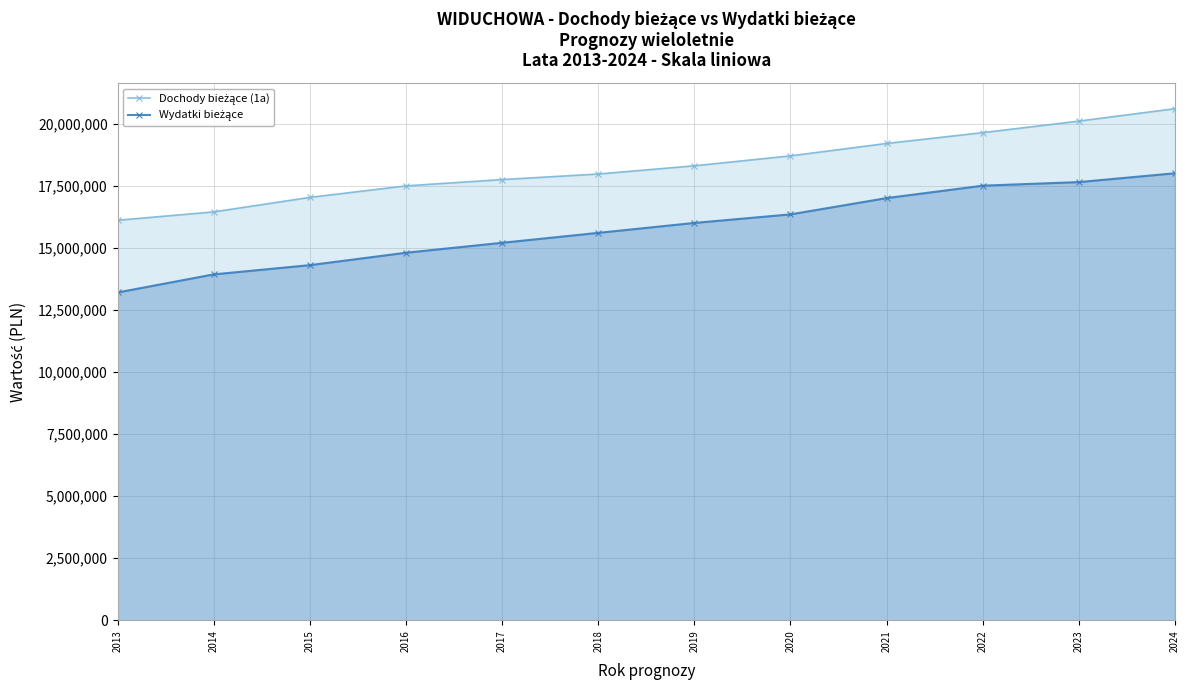

Reading left to right, extract all data points from this chart.

Dochody bieżące (1a): 2013=16107759	2014=16443950	2015=17028000	2016=17492000	2017=17745387	2018=17968748	2019=18300000	2020=18700000	2021=19200000	2022=19634936	2023=20100000	2024=20600000
Wydatki bieżące: 2013=13200000	2014=13928673	2015=14300000	2016=14800000	2017=15200000	2018=15600000	2019=16000000	2020=16343950	2021=17000000	2022=17500000	2023=17644425	2024=18000000